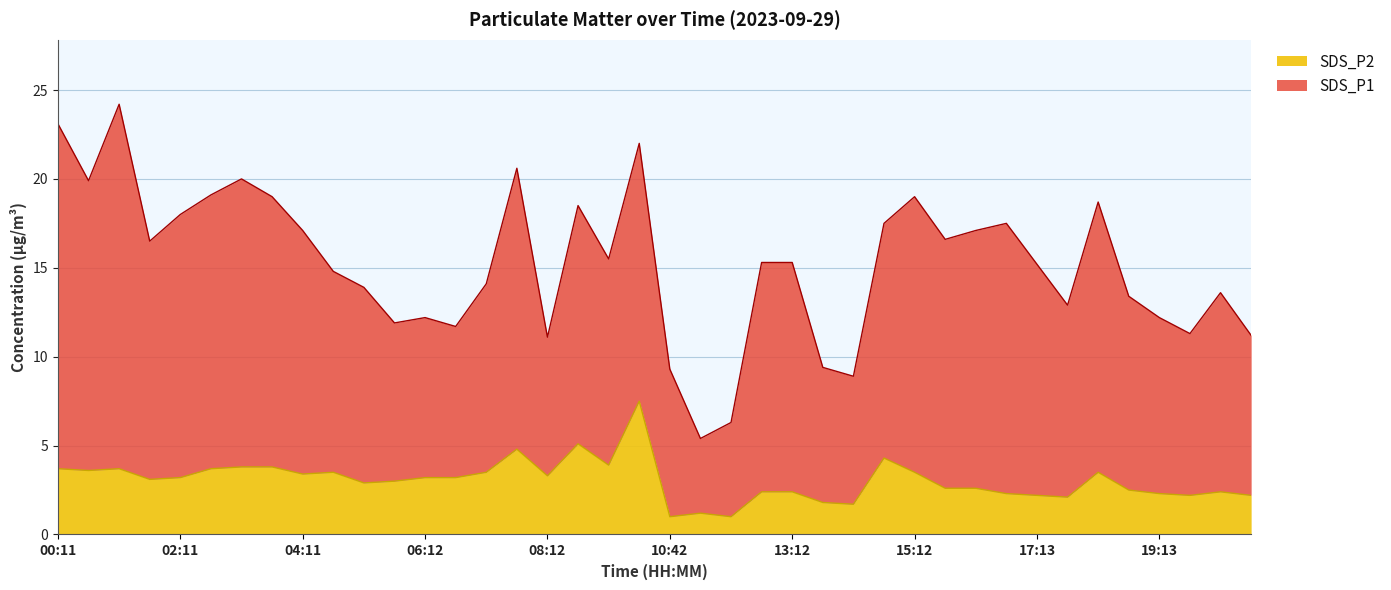

Reading left to right, extract all data points from this chart.

00:11=3.7	00:41=3.6	01:11=3.7	01:41=3.1	02:11=3.2	02:41=3.7	03:11=3.8	03:41=3.8	04:11=3.4	04:41=3.5	05:11=2.9	05:41=3.0	06:12=3.2	06:42=3.2	07:12=3.5	07:42=4.8	08:12=3.3	08:42=5.1	09:12=3.9	10:12=7.5	10:42=1.0	11:12=1.2	11:42=1.0	12:42=2.4	13:12=2.4	13:42=1.8	14:12=1.7	14:42=4.3	15:12=3.5	15:42=2.6	16:12=2.6	16:42=2.3	17:13=2.2	17:43=2.1	18:13=3.5	18:43=2.5	19:13=2.3	19:43=2.2	20:13=2.4	20:43=2.2